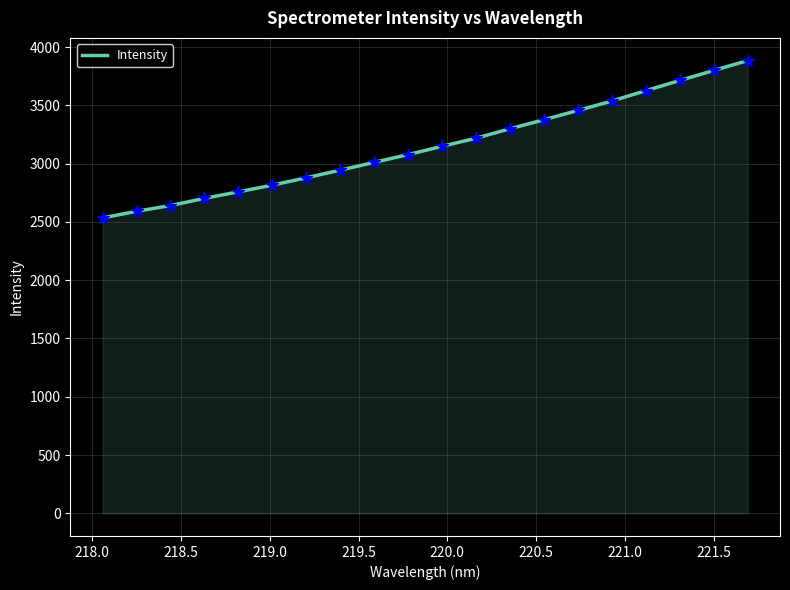

What is the minimum value shown in the chart?

2534.1